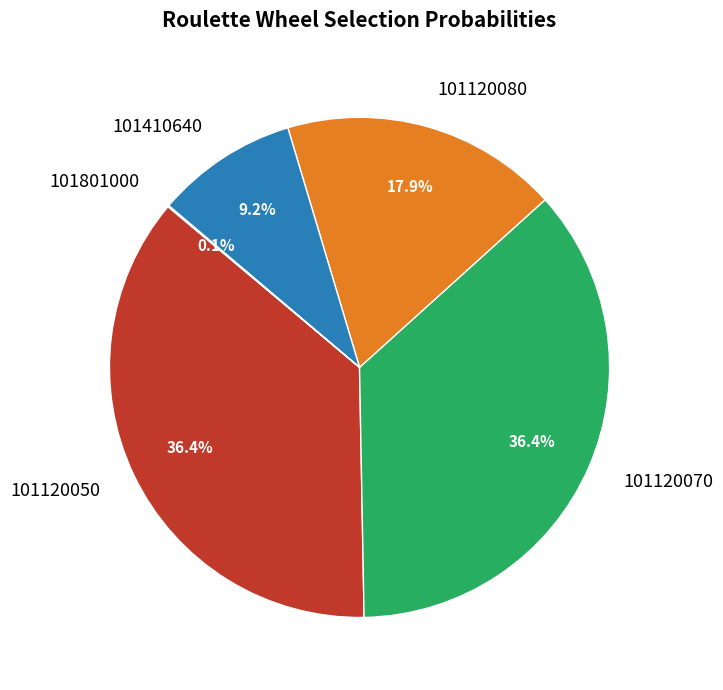

Which has a higher value, 101120080 or 101120070?

101120070